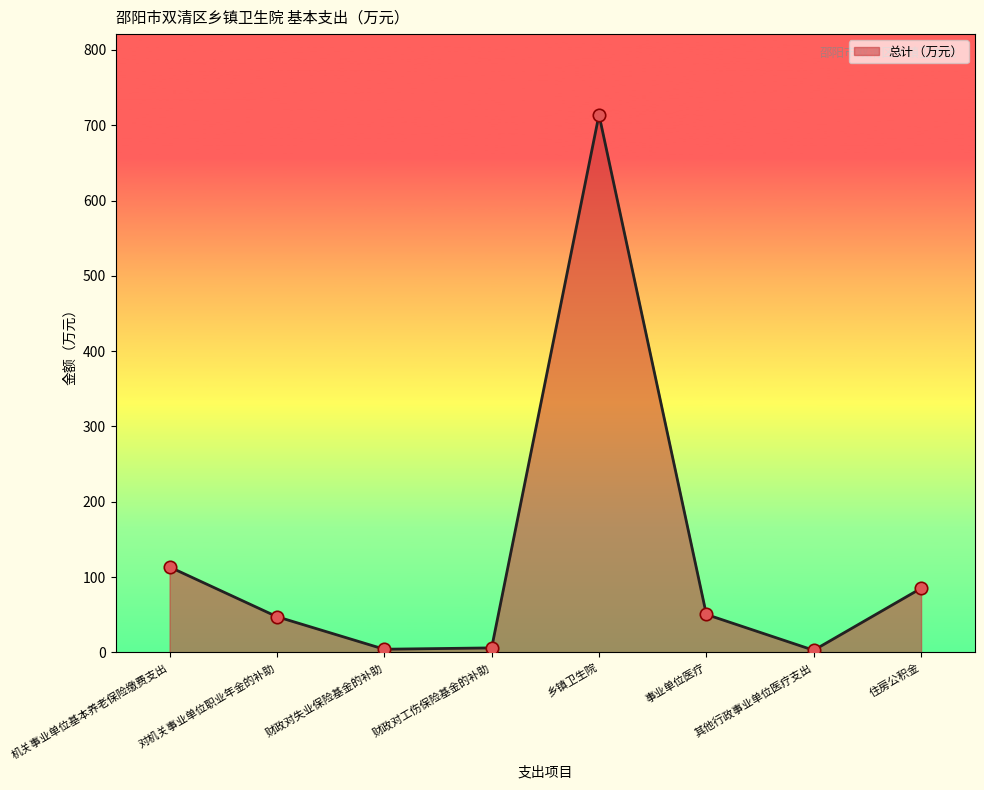

What is the change in value from 对机关事业单位职业年金的补助 to 财政对失业保险基金的补助?

-43.2